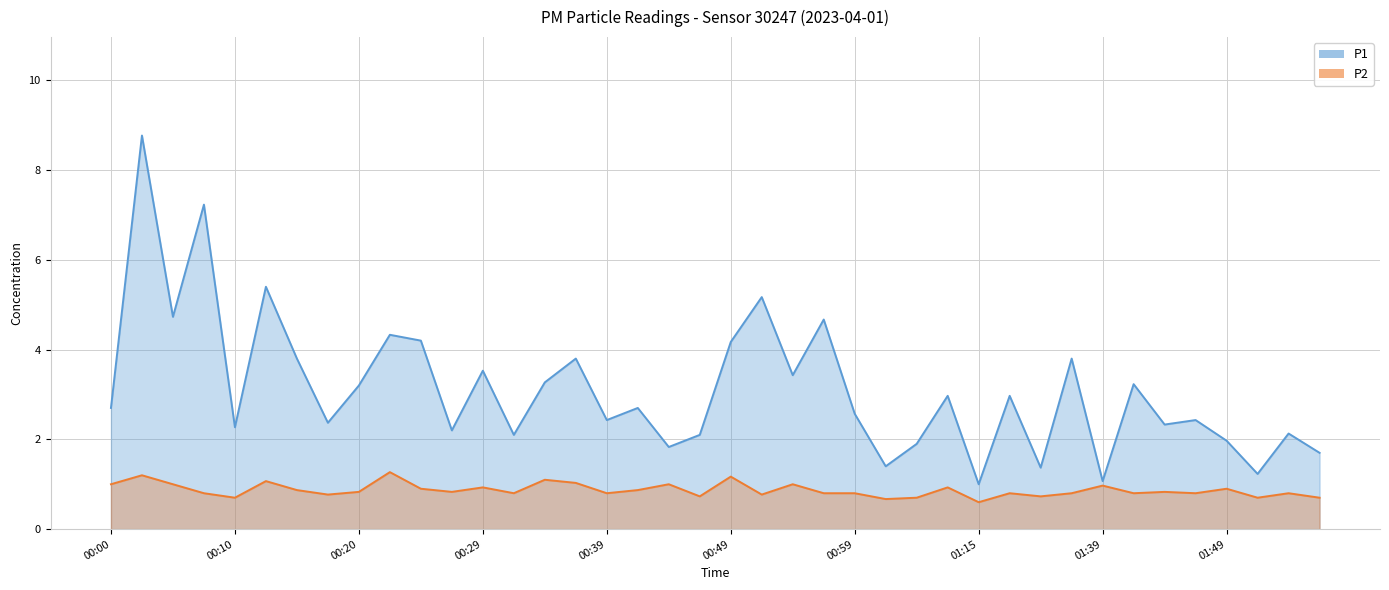

Reading left to right, what are all the values shown in this chart?

P1: 2.7	8.8	4.7	7.2	2.3	5.4	3.8	2.4	3.2	4.3	4.2	2.2	3.5	2.1	3.3	3.8	2.4	2.7	1.8	2.1	4.2	5.2	3.4	4.7	2.6	1.4	1.9	3.0	1.0	3.0	1.4	3.8	1.1	3.2	2.3	2.4	2.0	1.2	2.1	1.7
P2: 1.0	1.2	1.0	0.8	0.7	1.1	0.9	0.8	0.8	1.3	0.9	0.8	0.9	0.8	1.1	1.0	0.8	0.9	1.0	0.7	1.2	0.8	1.0	0.8	0.8	0.7	0.7	0.9	0.6	0.8	0.7	0.8	1.0	0.8	0.8	0.8	0.9	0.7	0.8	0.7